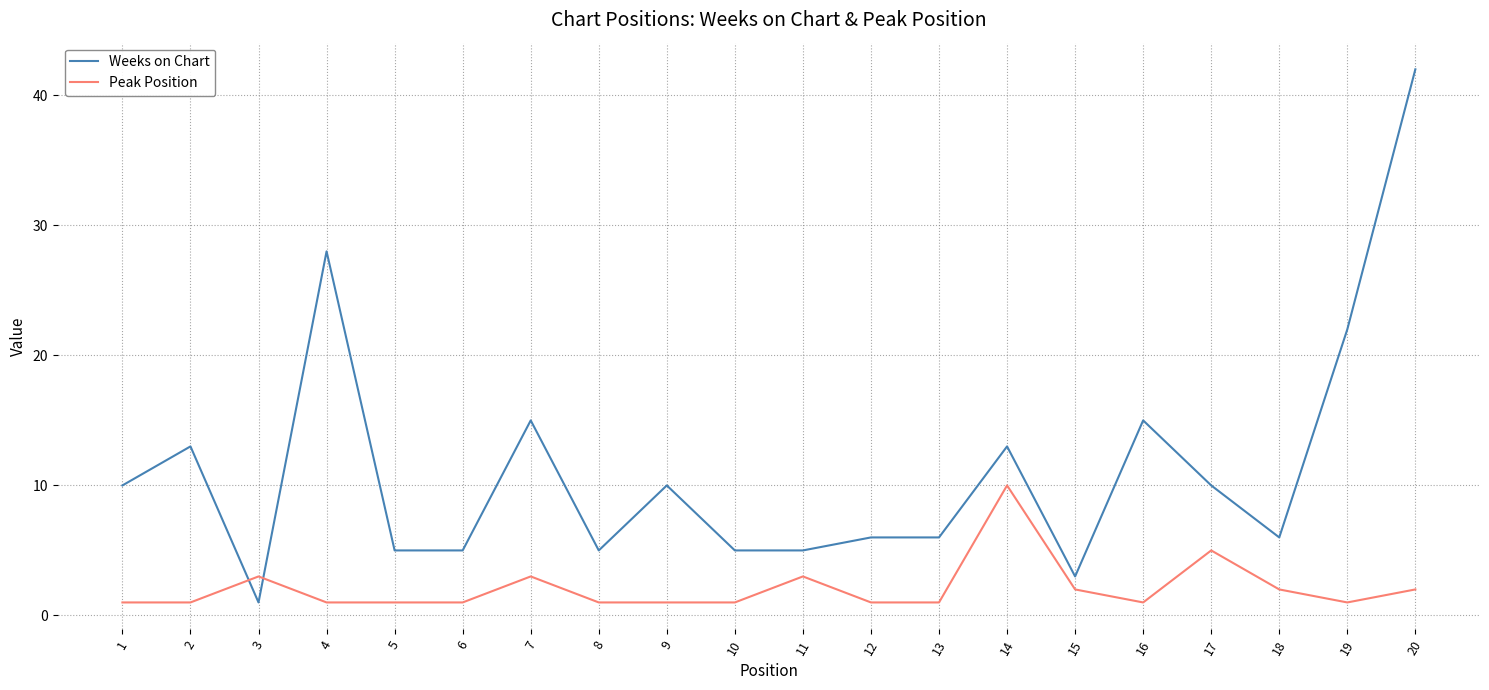

At 12, list the series in order from largest to smallest.

Weeks on Chart, Peak Position